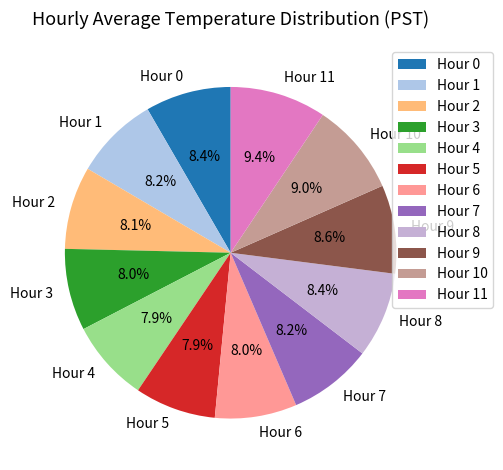

What is the total percentage of Hour 5 and Hour 10?

16.9%